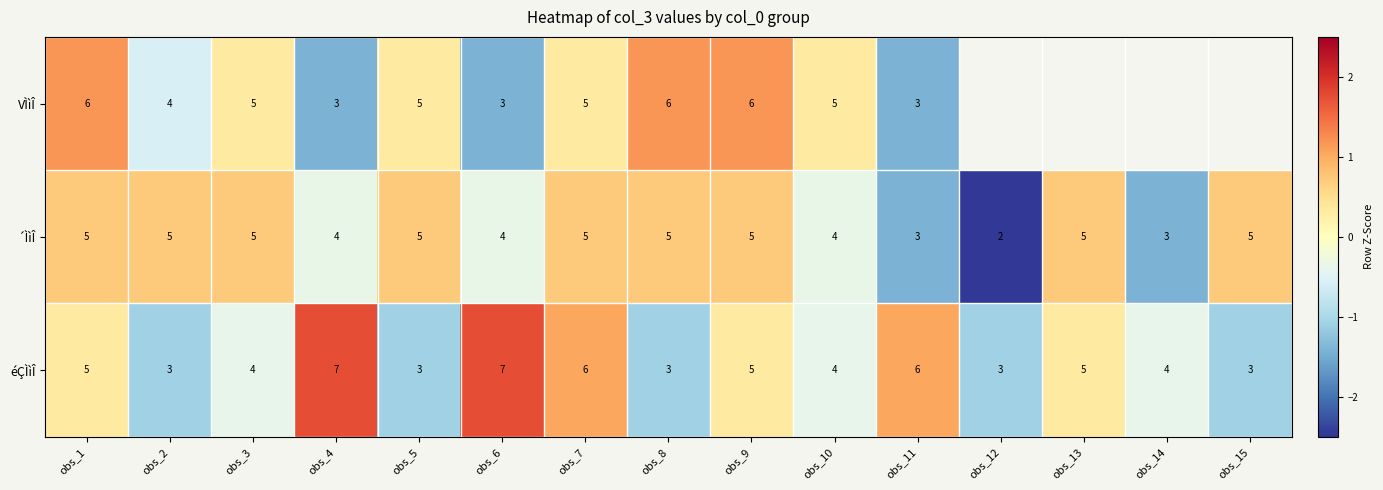

Is the value of ´ÌìÎ at obs_12 greater than the value of VÌìÎ at obs_5?

No